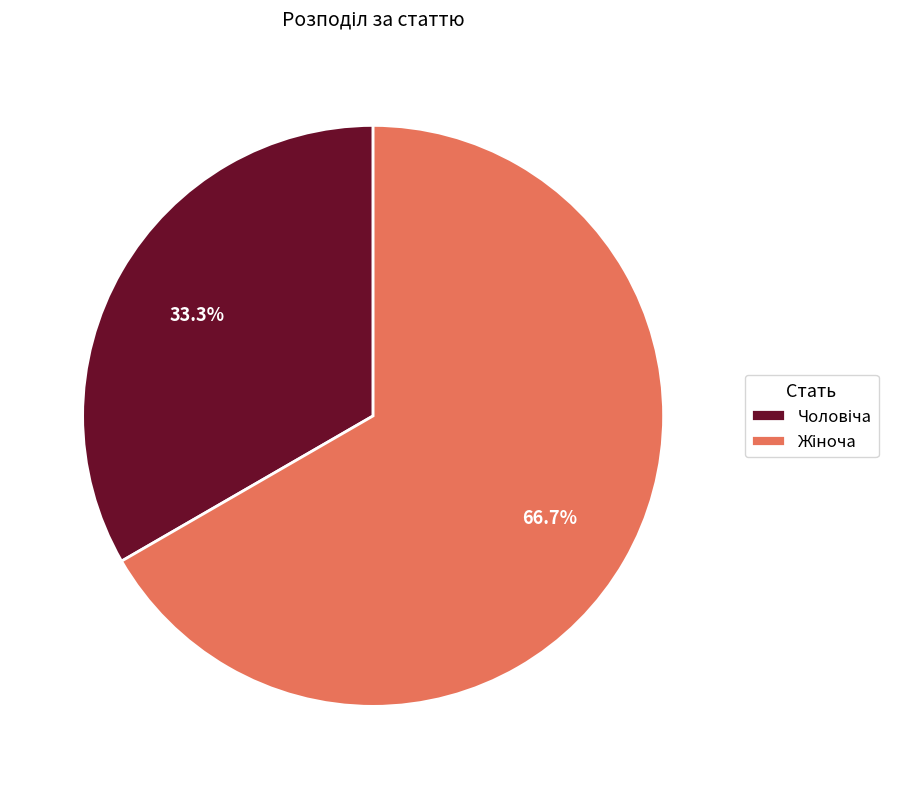

Does any single category account for the majority?

Yes